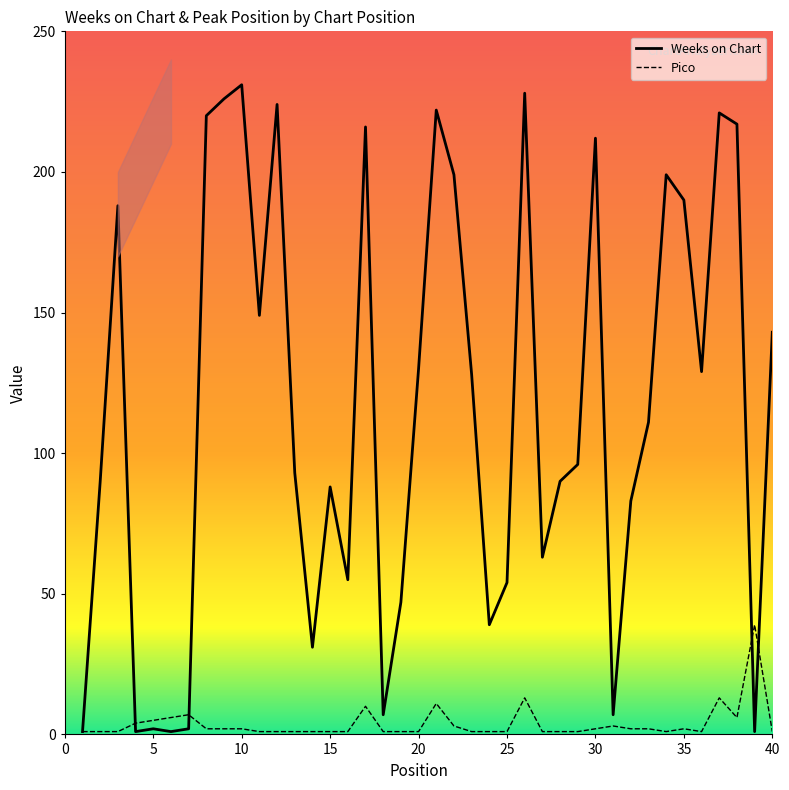

List the series in order of their peak value, highest first.

Weeks on Chart, Pico